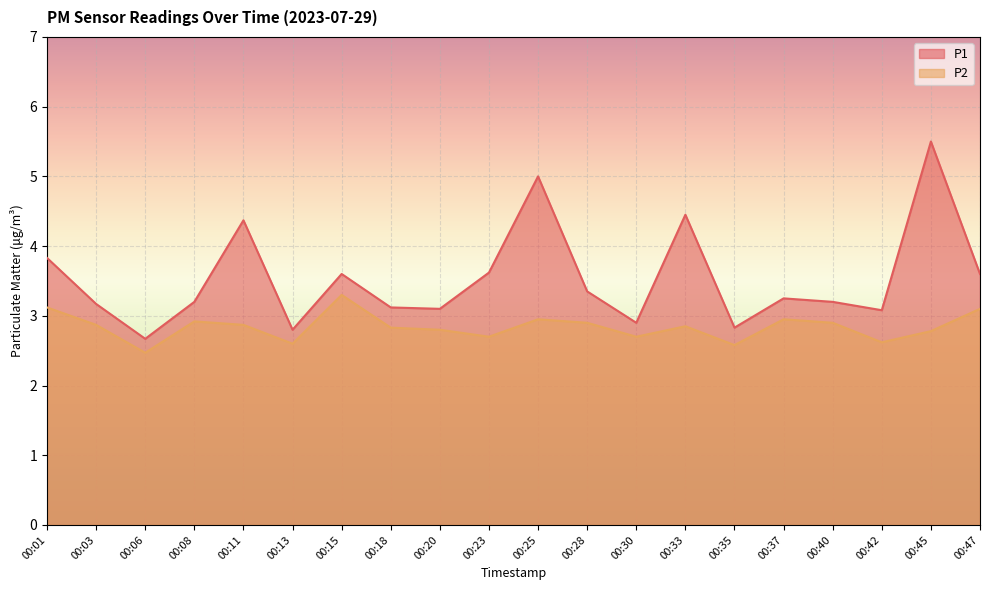

Between 00:37 and 00:45, which series saw the biggest shift?

P1